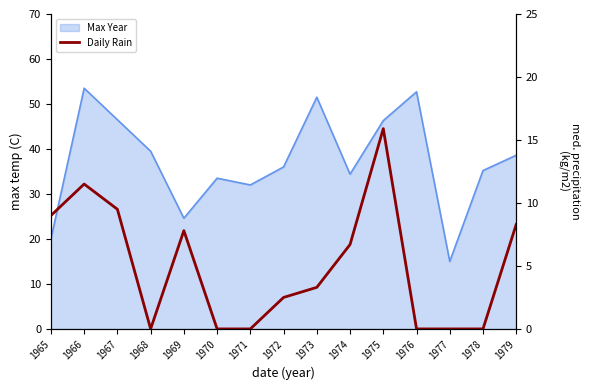

Is it true that the value at 1976 is -8.1?

False